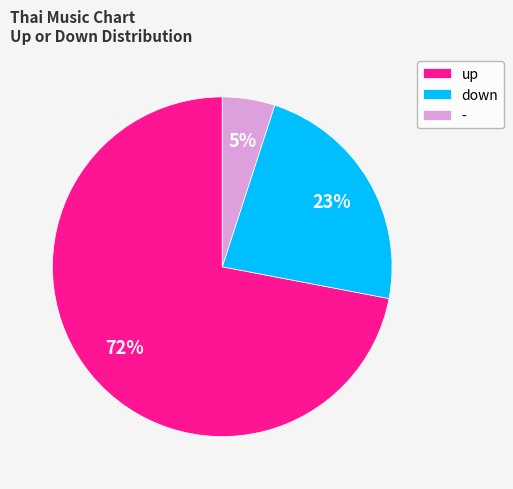

Is it true that down is 23% of the pie?

True